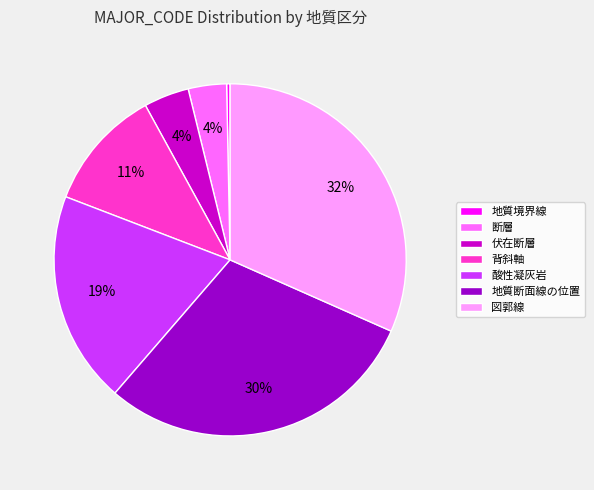

Is there any slice that represents more than half of the pie?

No